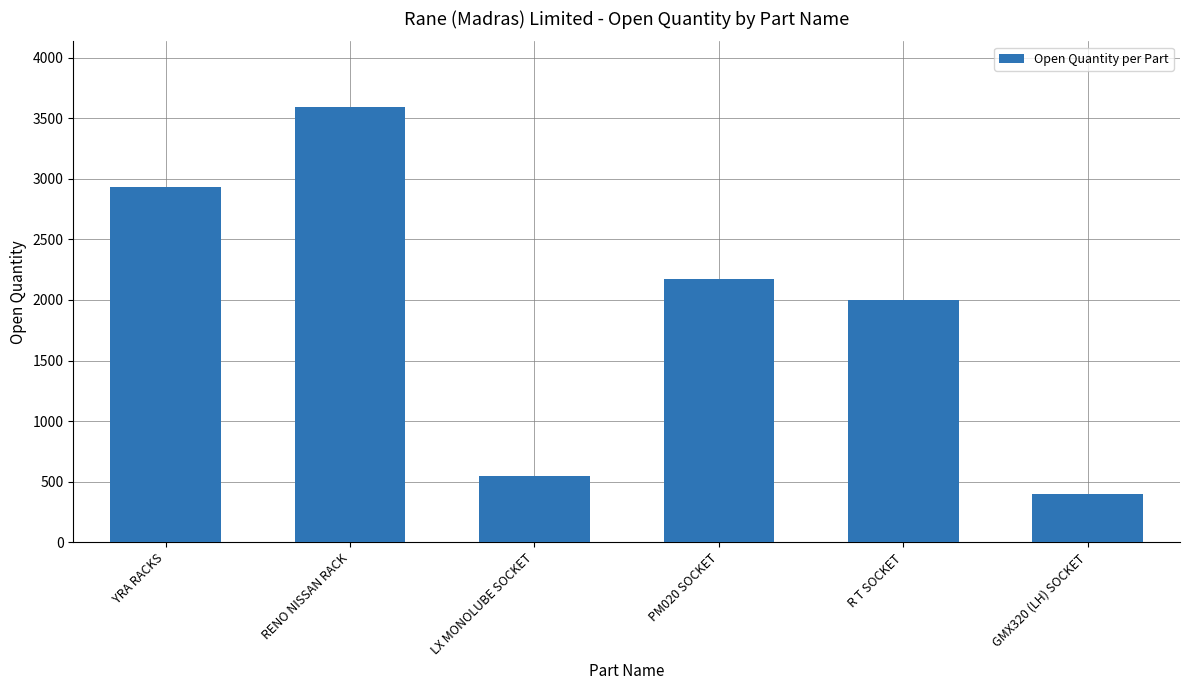

Read the value at RENO NISSAN RACK.

3595